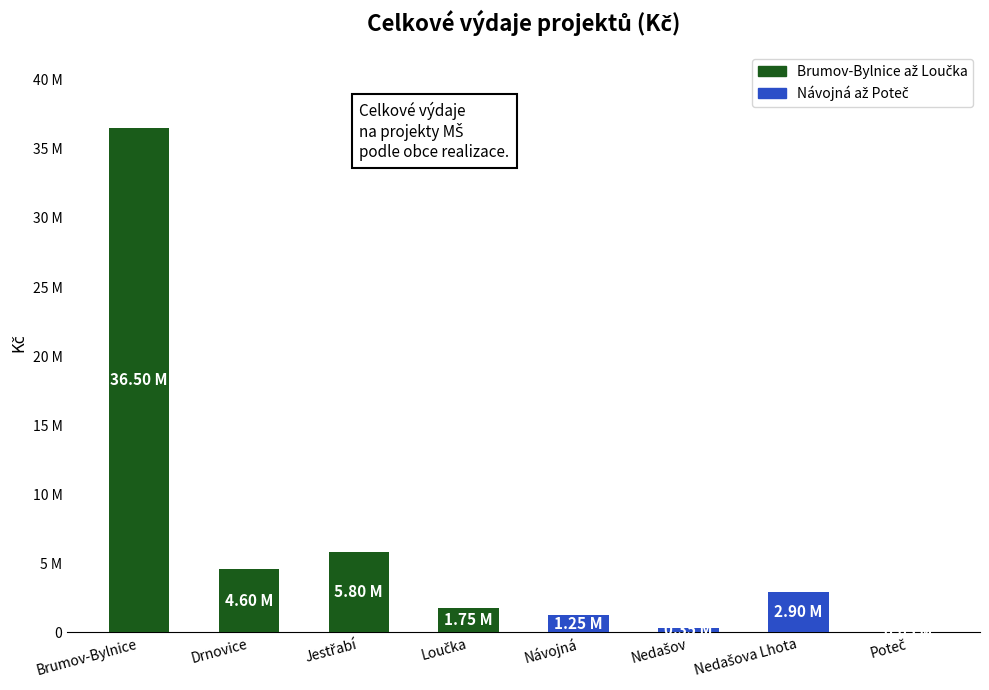

Count the number of data series in this chart.

1